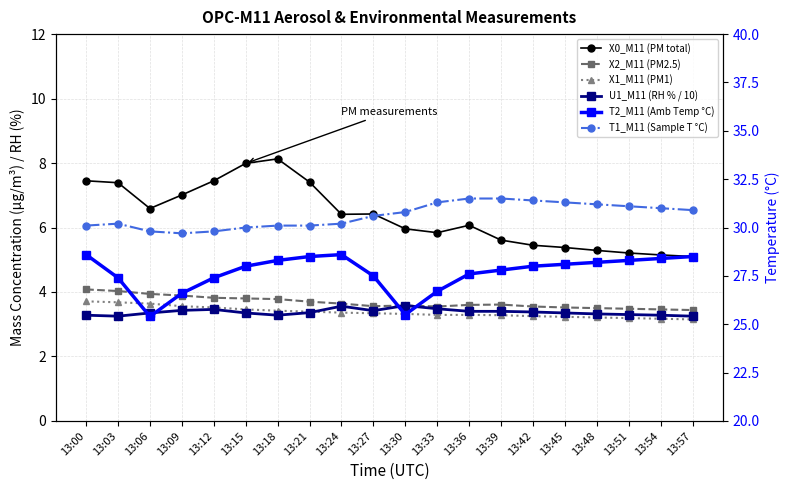

Where is X2_M11 (PM2.5) nearest to the value 3?

13:57